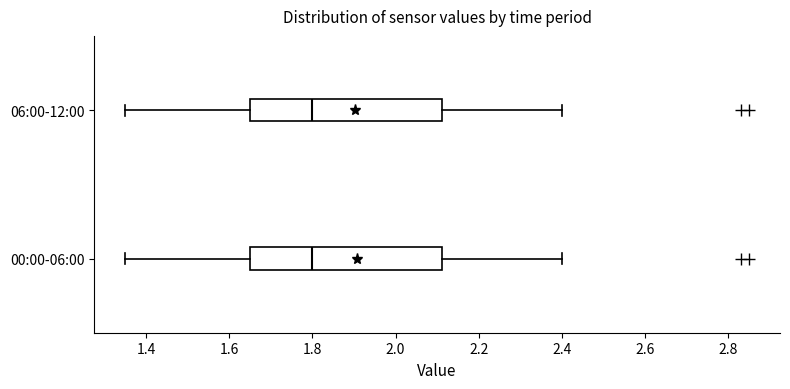

Reading bottom to top, transcribe this box plot: for each box, give where its median line is, the range the box spans, and where its two whiskers end, as read against the x-axis. The values are not printed on the chart, so give them approximately, as read against the axis.

00:00-06:00: median 1.80, box 1.66 to 2.12, whiskers 1.36 to 2.40
06:00-12:00: median 1.80, box 1.66 to 2.12, whiskers 1.36 to 2.40